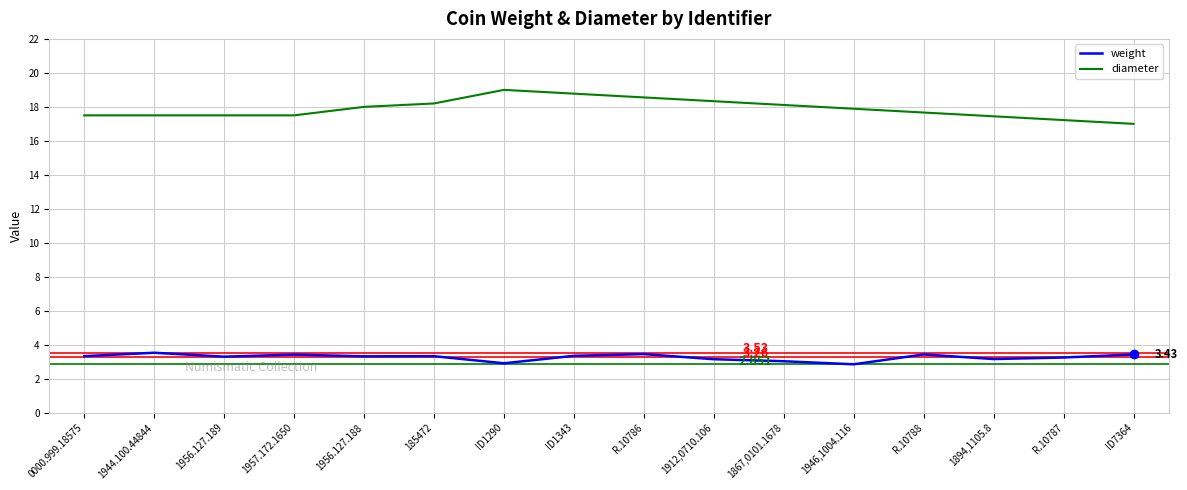

What is the label of the 2nd point from the left?

1944.100.44844